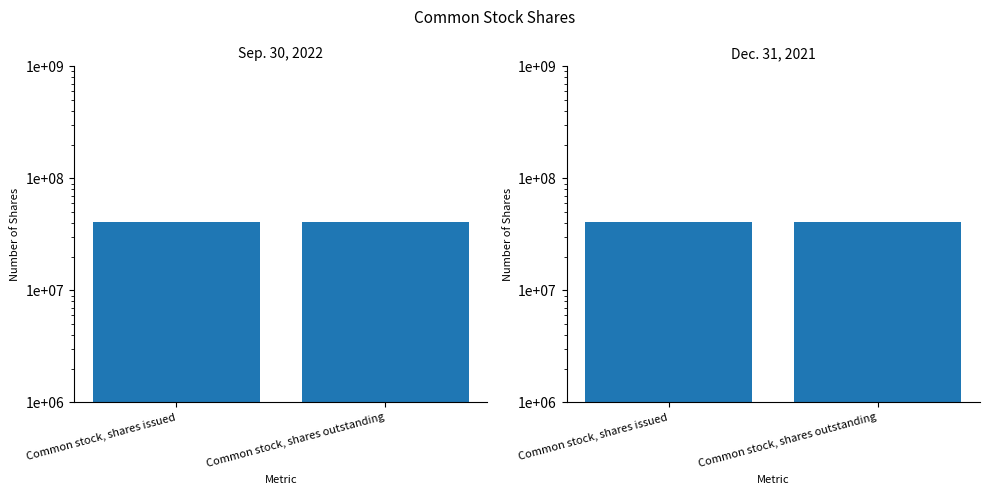

What is the minimum value for Sep. 30, 2022?

40748290